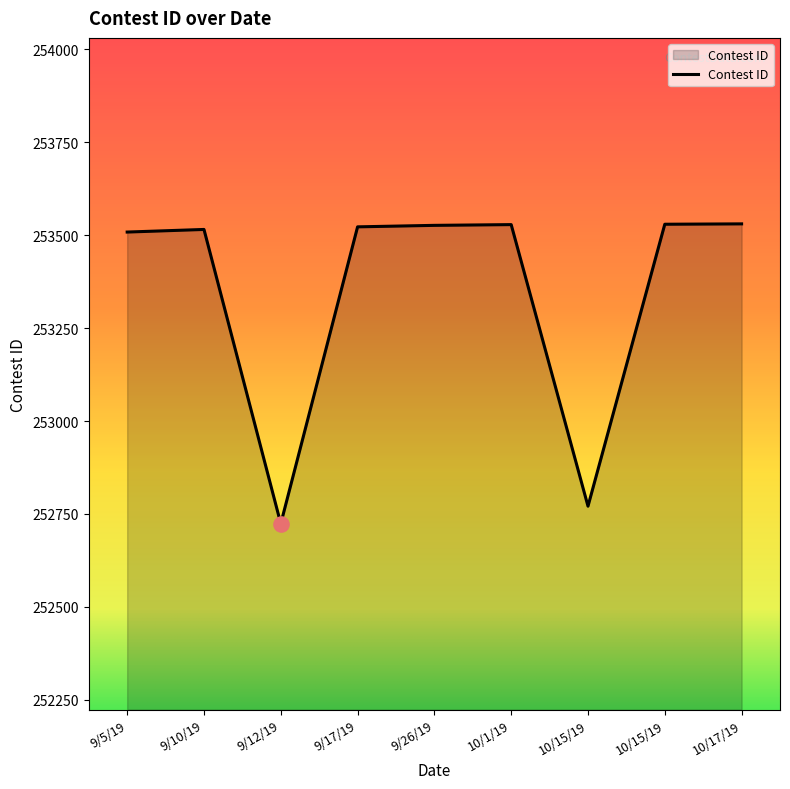

What is the ratio of the value at 9/26/19 to the value at 10/1/19?

1.0